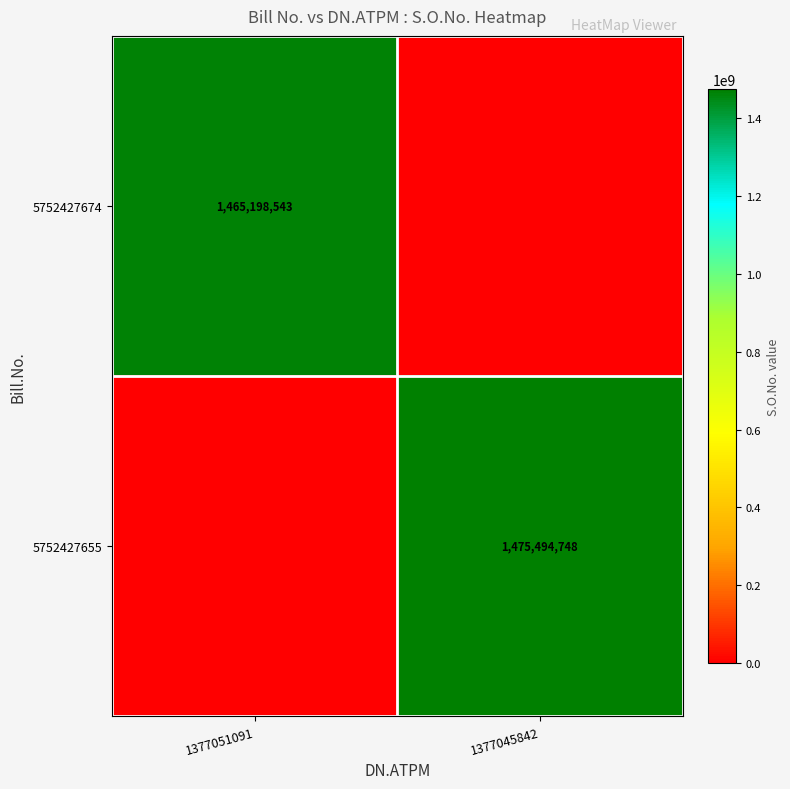

The value of 5752427674 at 1377051091 is 637008351. True or false?

False